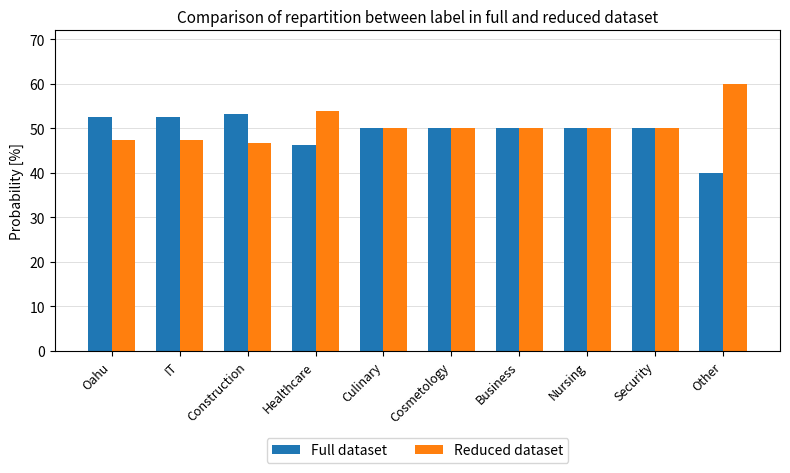

Where does the Reduced dataset series first go above 50?

Healthcare